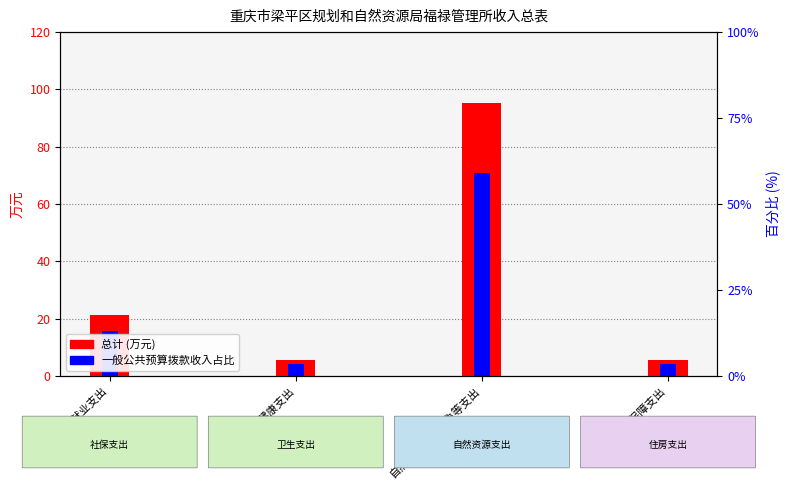

Rank the series by their maximum value, from lowest to highest.

一般公共预算拨款收入占比, 总计 (万元)